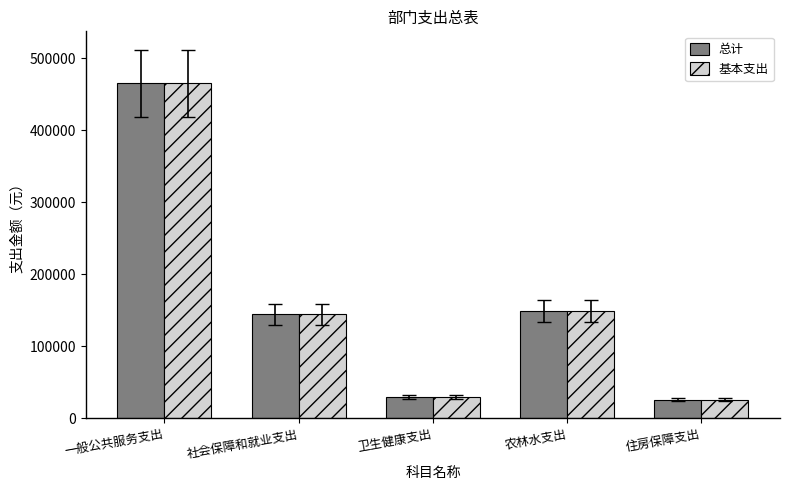

What is the average value of the 总计 series?

163000.3